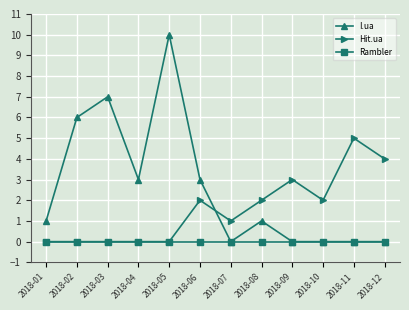

Which label corresponds to the largest value in the chart?

2018-05